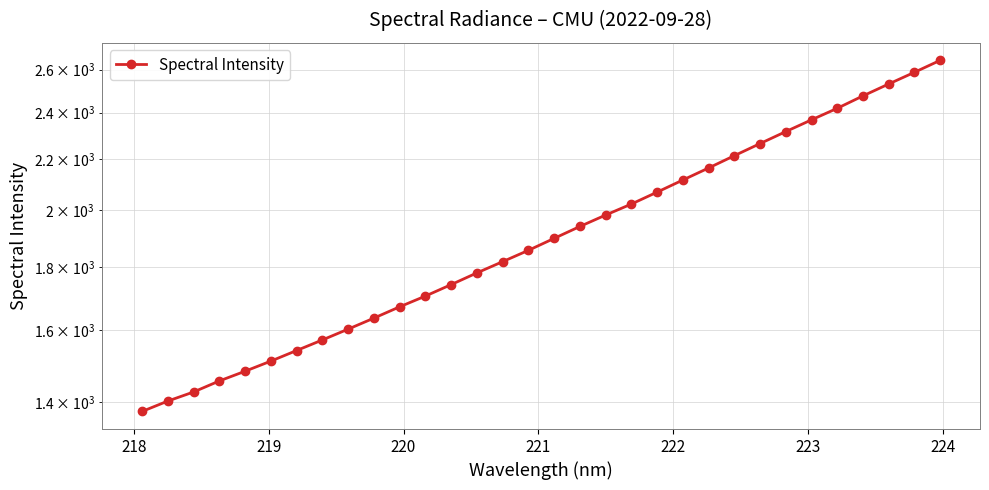

What is the minimum value shown in the chart?

1375.3